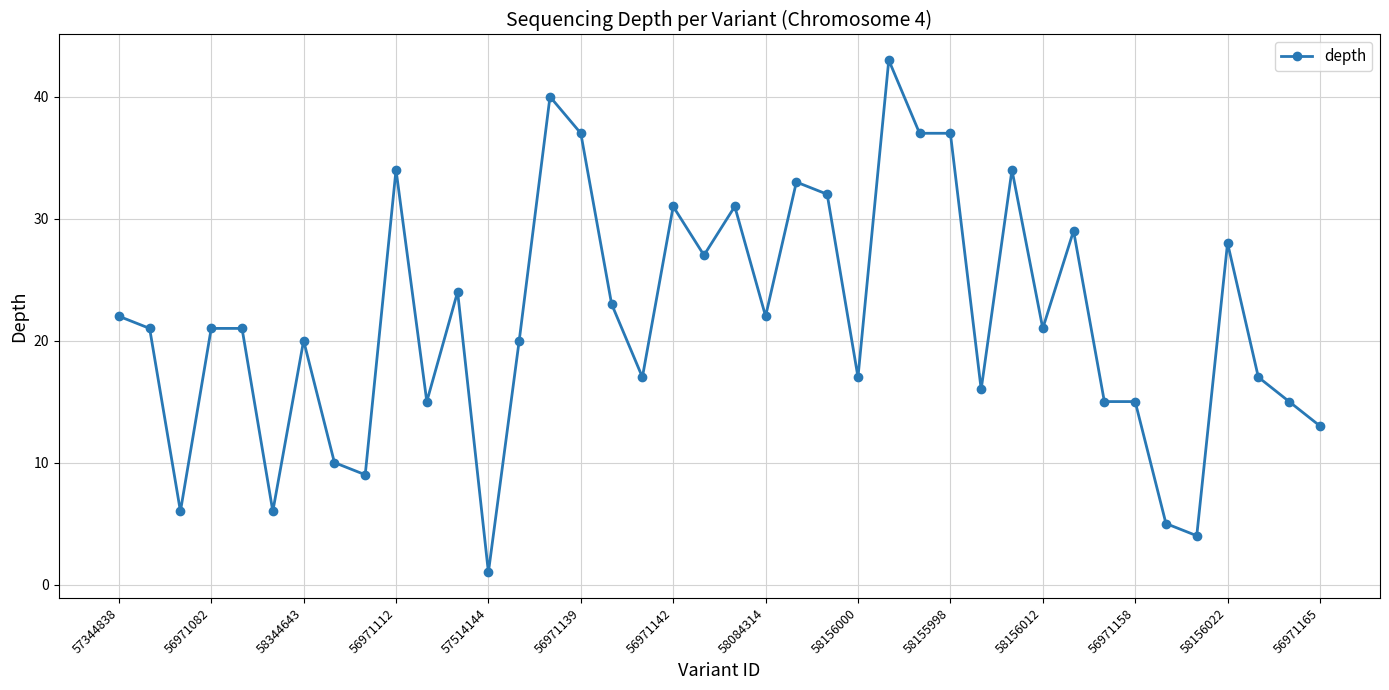

True or false: the data has more than 2 interior local peaks.

True